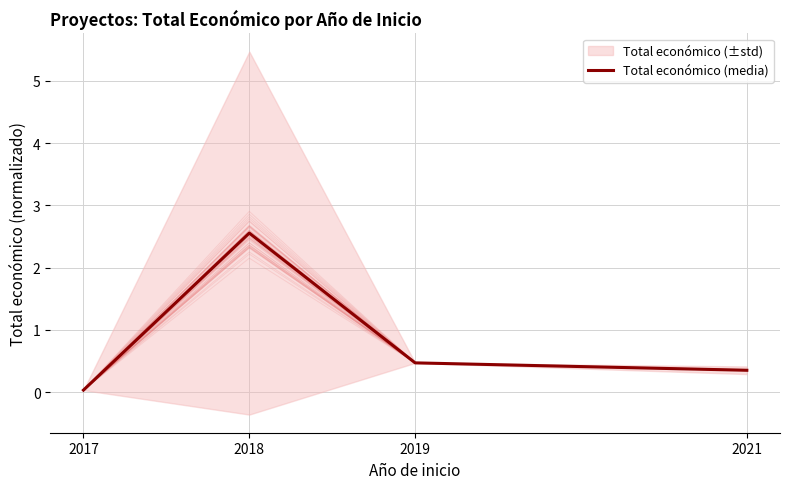

What is the change in value from 2017 to 2018?

+2.5